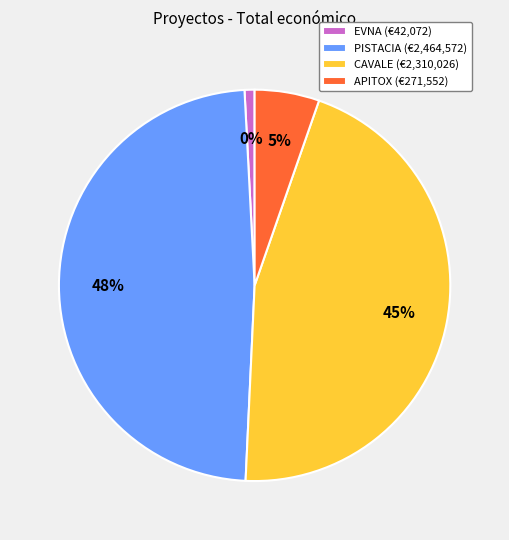

Does CAVALE represent more than half of the total?

No